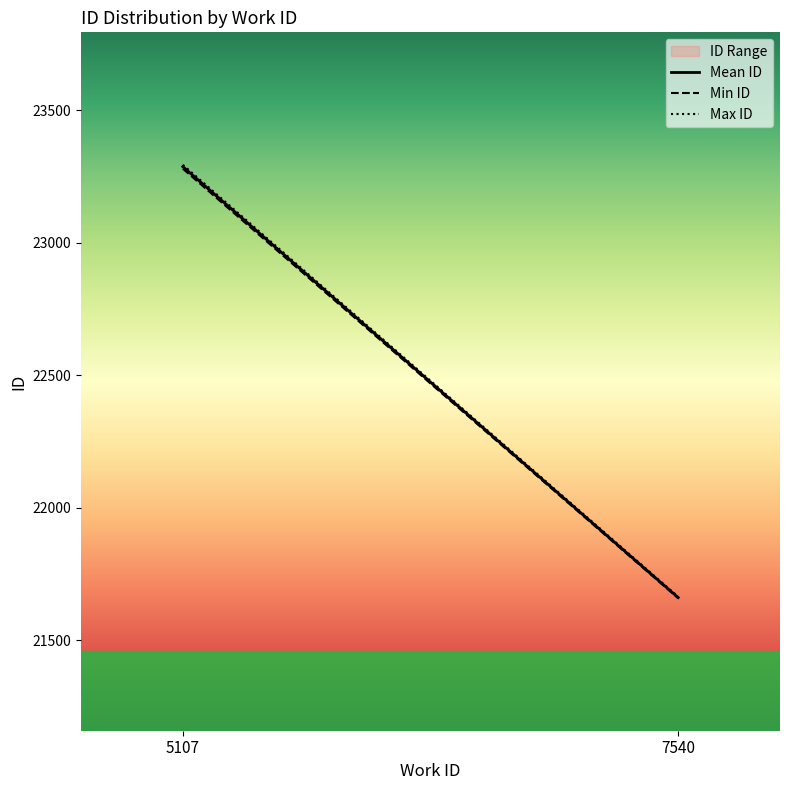

What value does the Mean ID series have at 7540?

21660.6